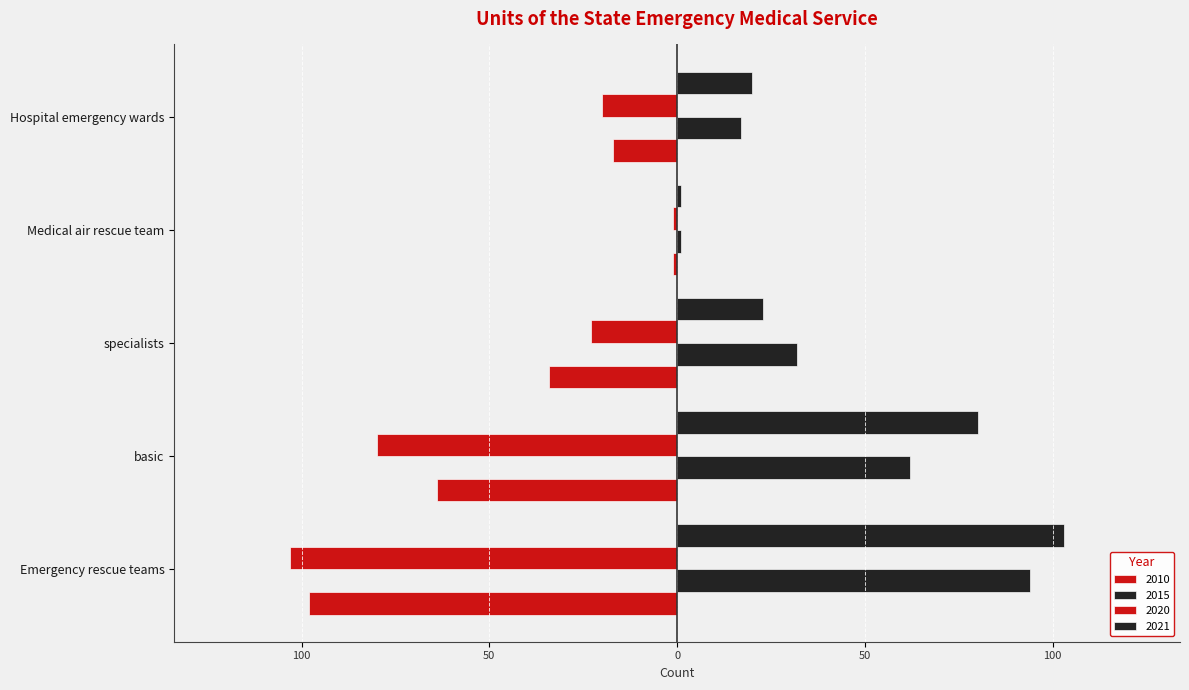

The value of 2021 at specialists is 23. True or false?

True